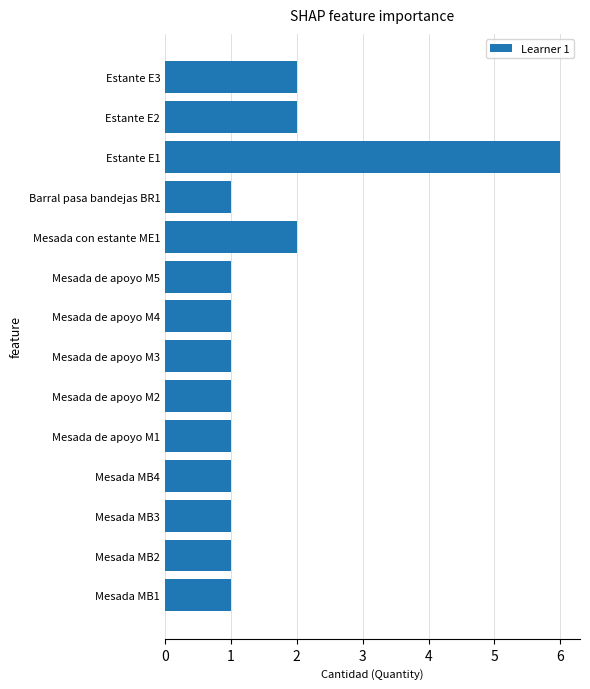

What is the ratio of the value at Mesada MB1 to the value at Mesada de apoyo M4?

1.0